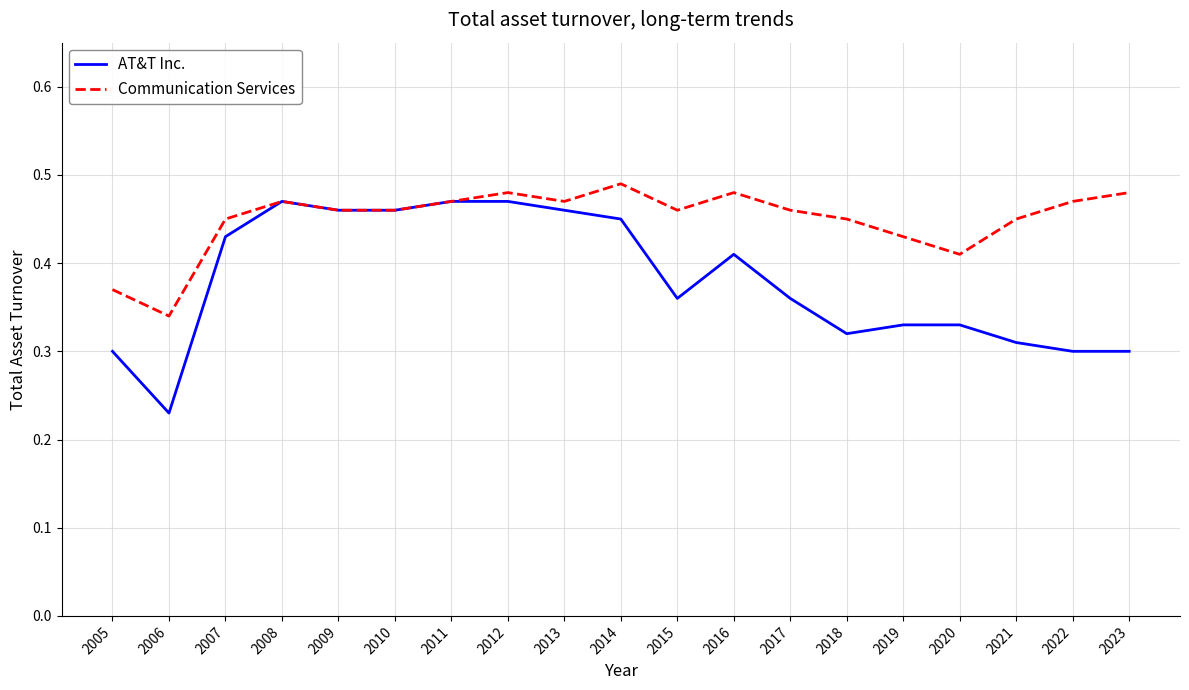

What is the sum of all Communication Services values?

8.6